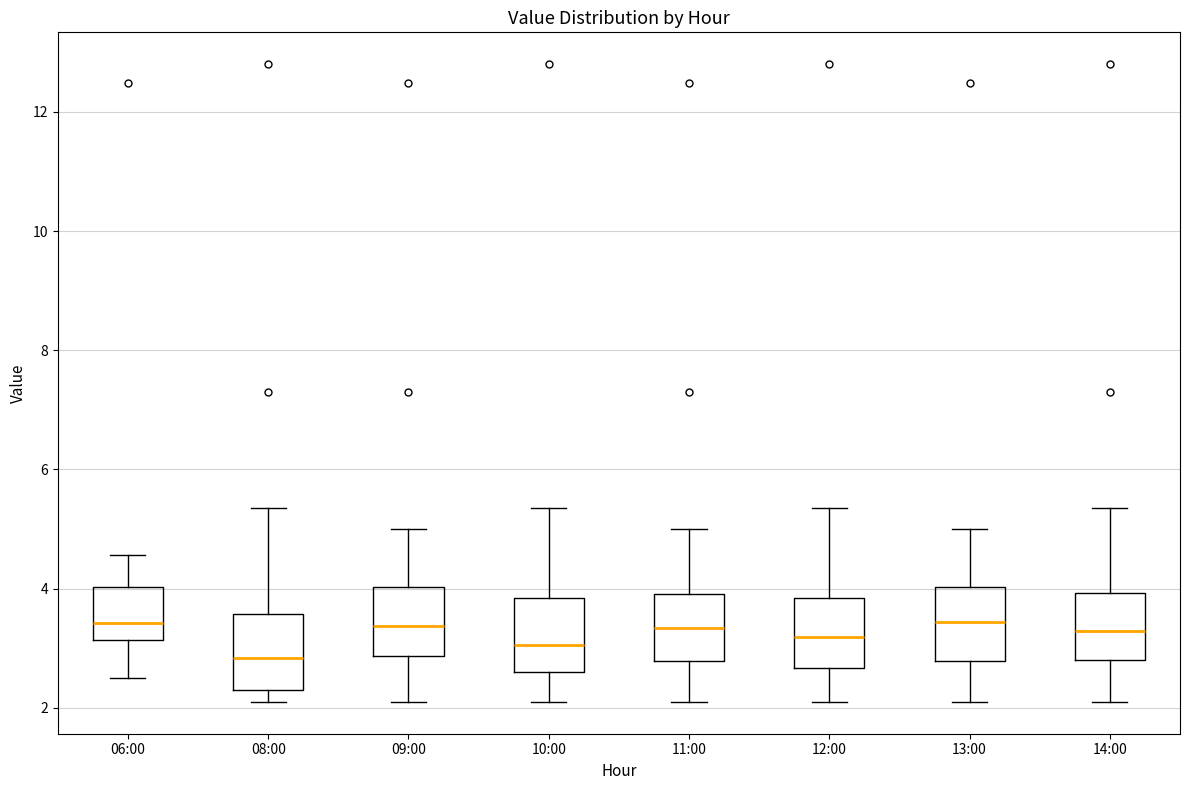

Which box's median line is the lowest?

08:00